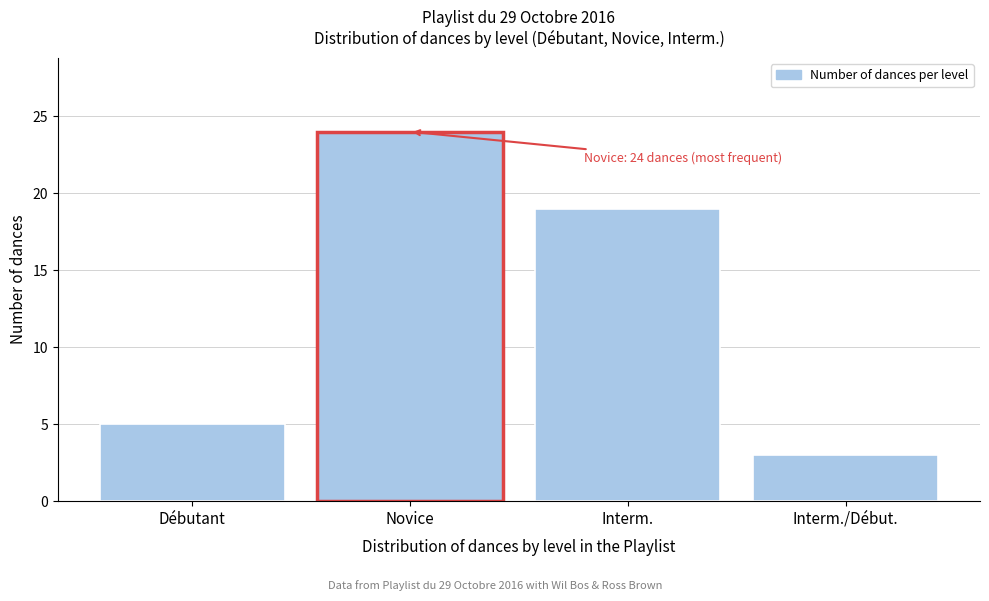

Reading right to left, what are all the values shown in this chart?

Interm./Début.=3	Interm.=19	Novice=24	Débutant=5